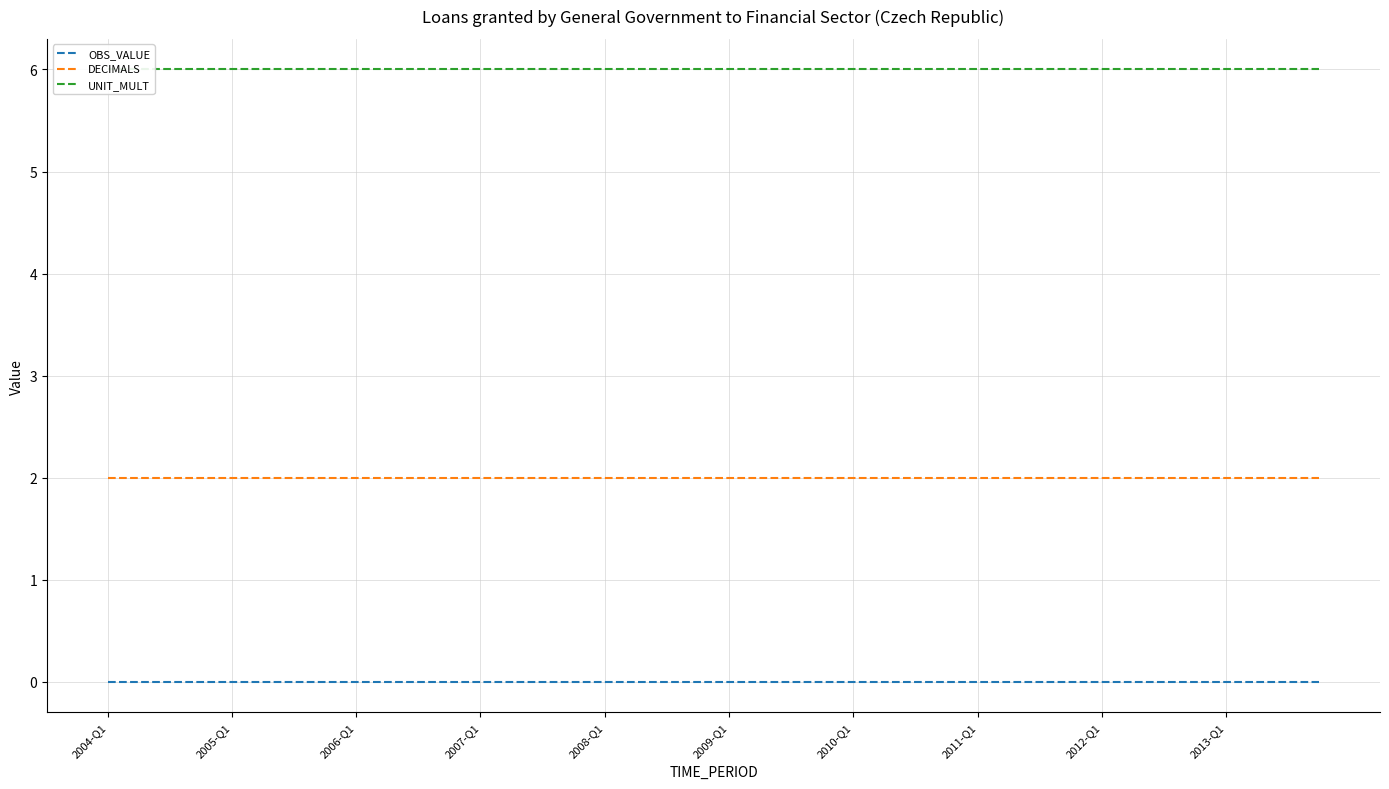

Which series has the largest total across all categories?

UNIT_MULT